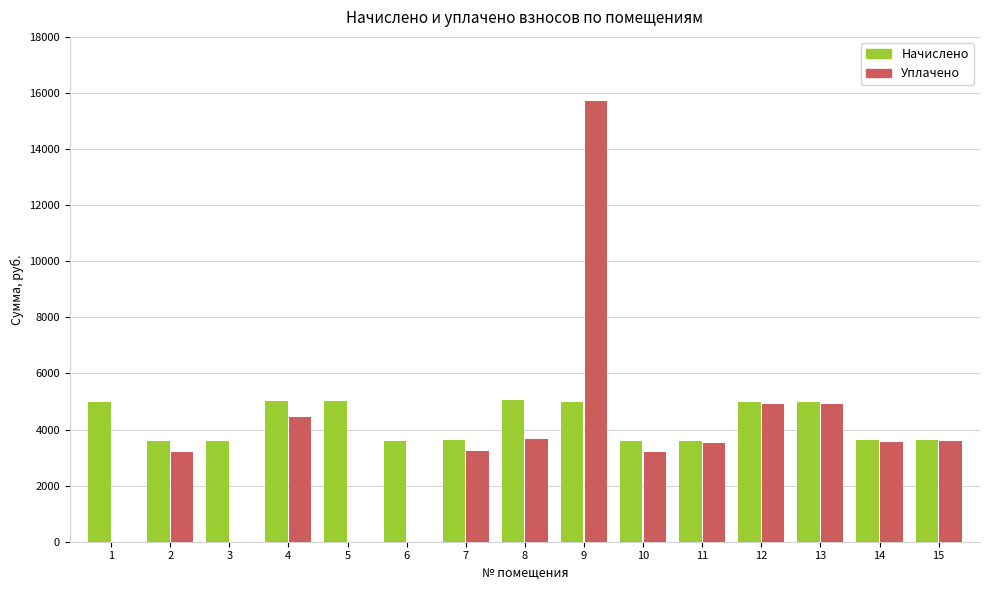

What is the sum of all Начислено values?

63874.6